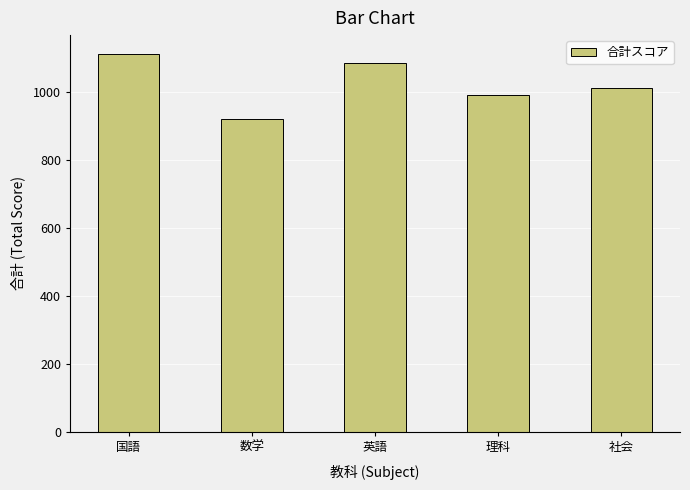

True or false: the data shows 1013 at 社会.

True